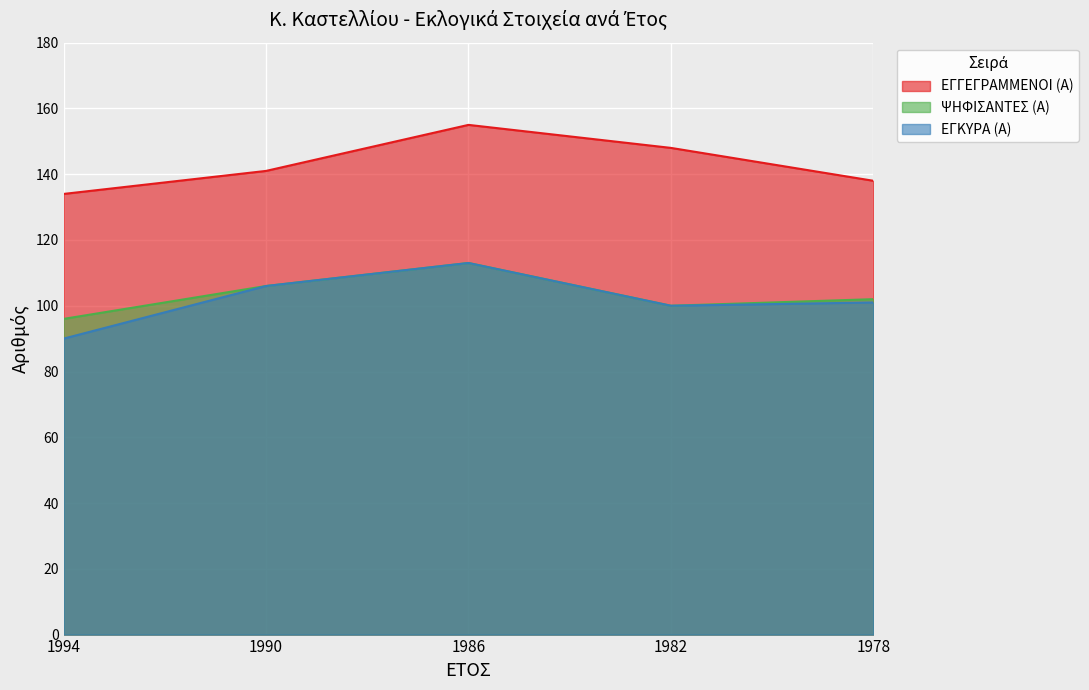

How many interior local peaks does the ΕΓΓΕΓΡΑΜΜΕΝΟΙ (Α) series have?

1